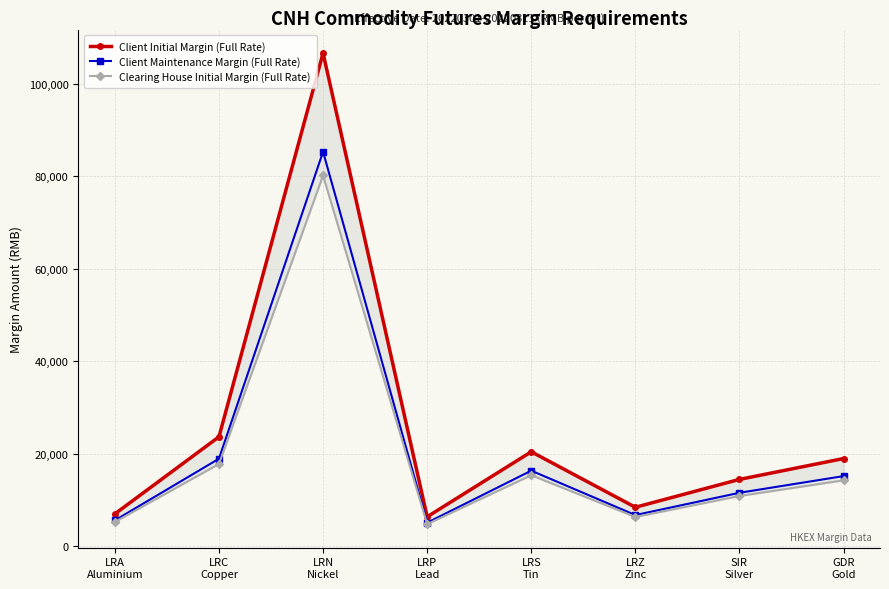

Rank the series at GDR
Gold from highest to lowest value.

Client Initial Margin (Full Rate), Client Maintenance Margin (Full Rate), Clearing House Initial Margin (Full Rate)